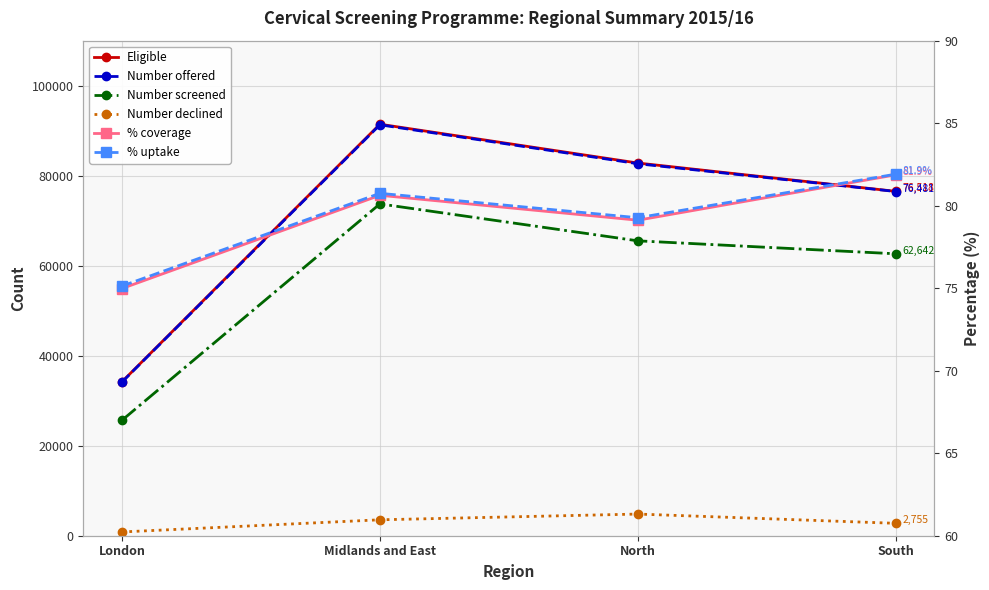

True or false: % uptake and % coverage cross at least once.

False